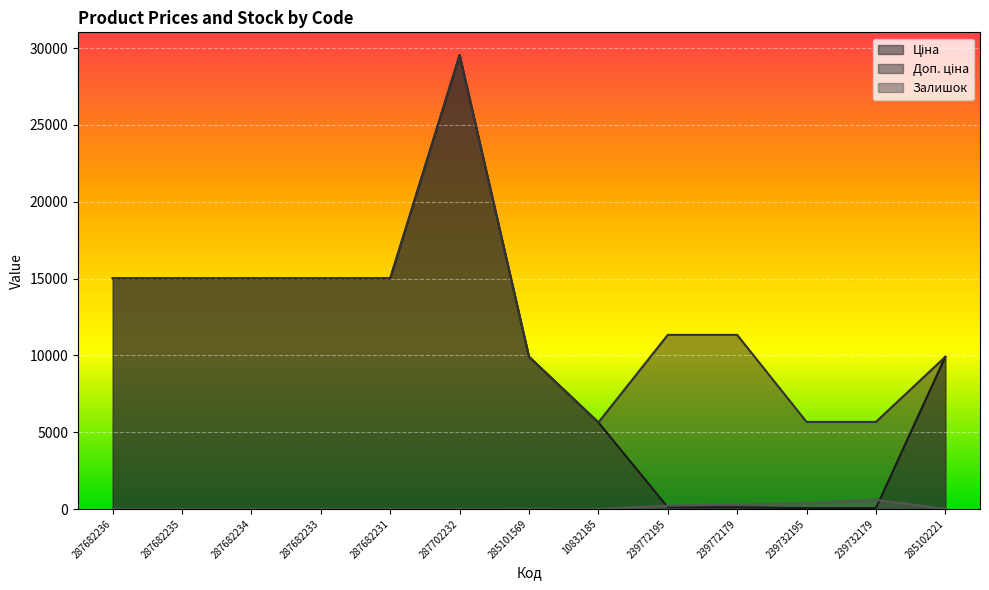

Reading right to left, what are all the values shown in this chart?

Ціна: 285102221=9908.5	239732179=56.7	239732195=56.7	239772179=113.3	239772195=113.3	10832185=5636.0	285101569=9908.5	287702232=29548.9	287682231=15019.2	287682233=15019.2	287682234=15019.2	287682235=15019.2	287682236=15019.2
Доп. ціна: 285102221=9908.5	239732179=5667.0	239732195=5667.0	239772179=11334.0	239772195=11334.0	10832185=5636.0	285101569=9908.5	287702232=29548.9	287682231=15019.2	287682233=15019.2	287682234=15019.2	287682235=15019.2	287682236=15019.2
Залишок: 285102221=0.0	239732179=601.0	239732195=370.0	239772179=290.0	239772195=215.0	10832185=0.0	285101569=5.0	287702232=0.0	287682231=0.0	287682233=0.0	287682234=0.0	287682235=0.0	287682236=0.0